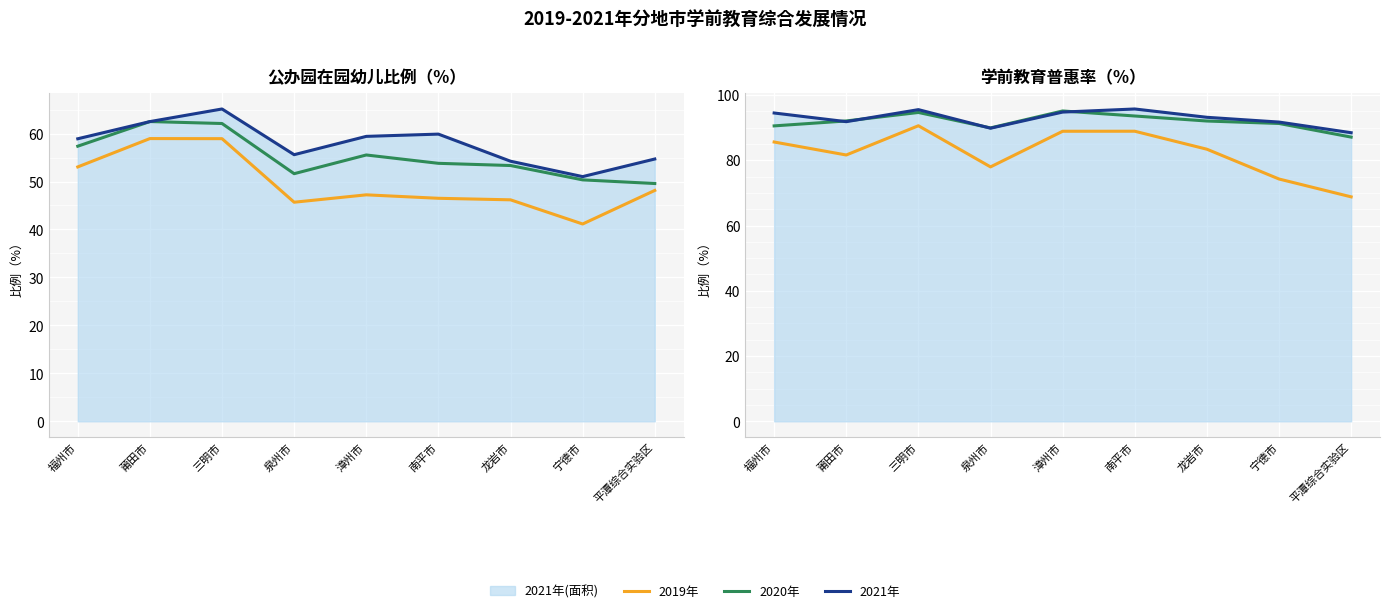

What value does the 2019年 series have at 泉州市?

78.0